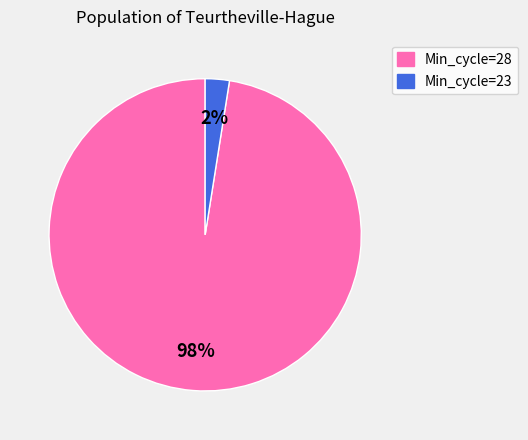

How many segments does this pie chart have?

2